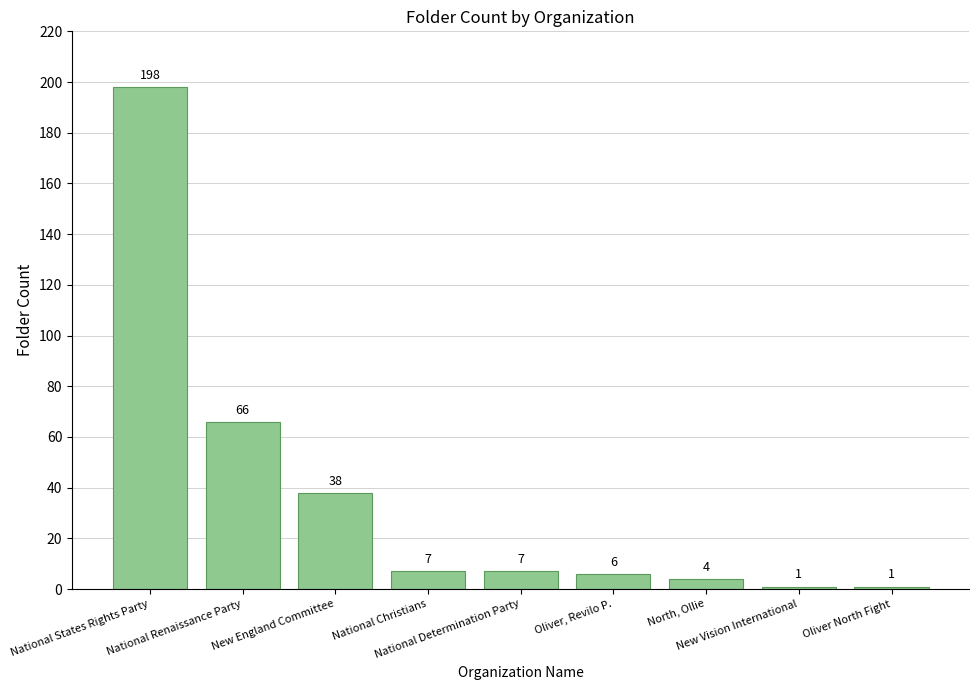

What is the minimum value shown in the chart?

1